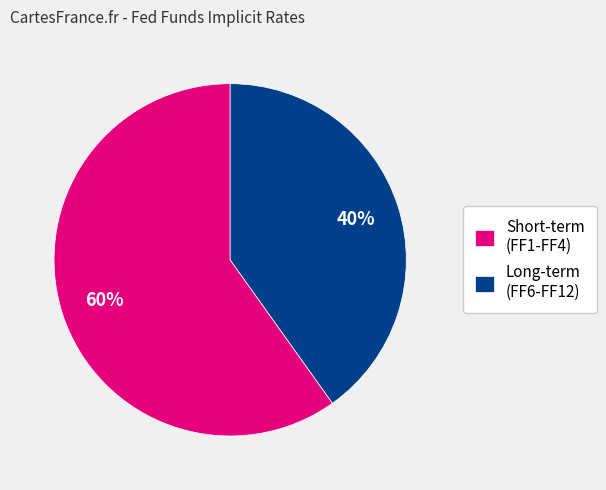

What is the ratio of the value at Short-term (FF1-FF4) to the value at Long-term (FF6-FF12)?

1.5